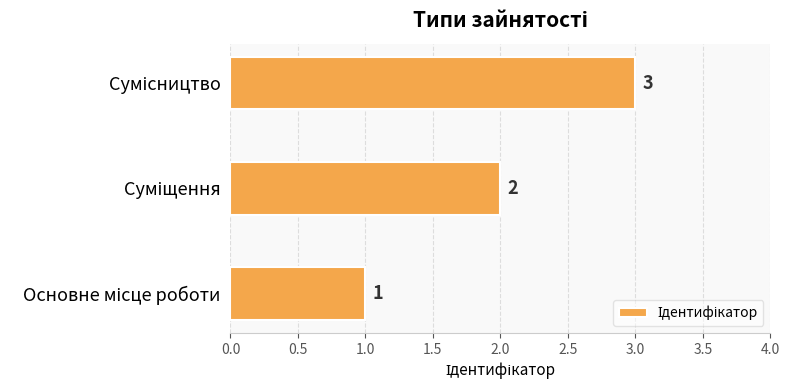

How many values are below 2?

1